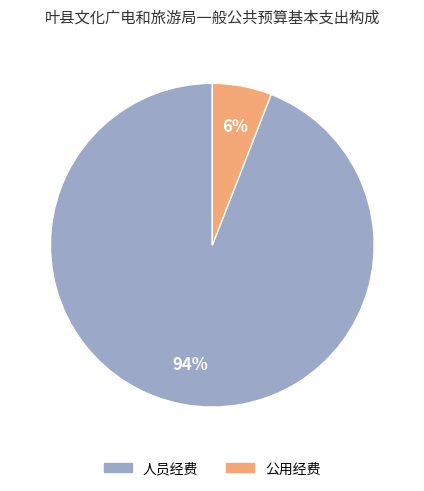

True or false: 公用经费 accounts for 6% of the total.

True